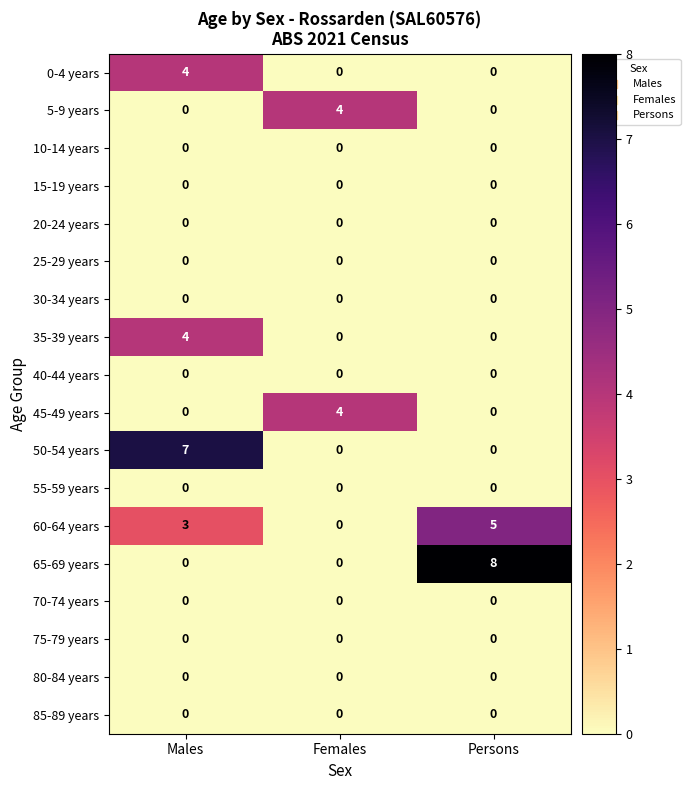

Which category has the highest value across all series?

Persons